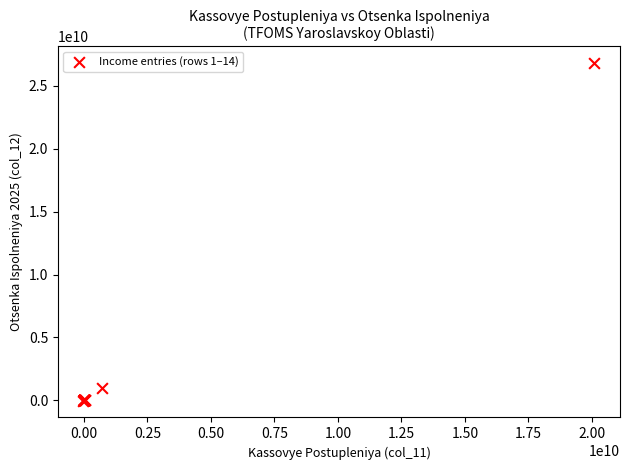

What Y value in the scatter plot is closest to 13391012545?

1007528800.0